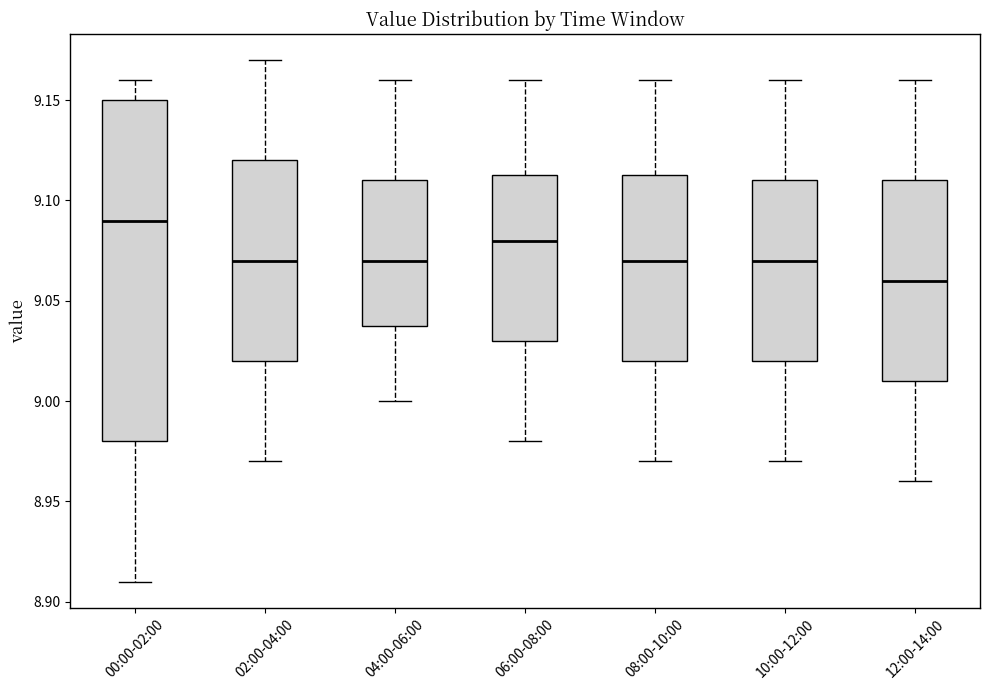

Reading left to right, read every box against the y-axis: the position of its median line, the range the box covers, and the ends of its whiskers. The values are not printed on the chart, so give them approximately, as read against the axis.

00:00-02:00: median 9.090, box 8.980 to 9.150, whiskers 8.910 to 9.160
02:00-04:00: median 9.070, box 9.020 to 9.120, whiskers 8.970 to 9.170
04:00-06:00: median 9.070, box 9.040 to 9.110, whiskers 9.000 to 9.160
06:00-08:00: median 9.080, box 9.030 to 9.115, whiskers 8.980 to 9.160
08:00-10:00: median 9.070, box 9.020 to 9.115, whiskers 8.970 to 9.160
10:00-12:00: median 9.070, box 9.020 to 9.110, whiskers 8.970 to 9.160
12:00-14:00: median 9.060, box 9.010 to 9.110, whiskers 8.960 to 9.160